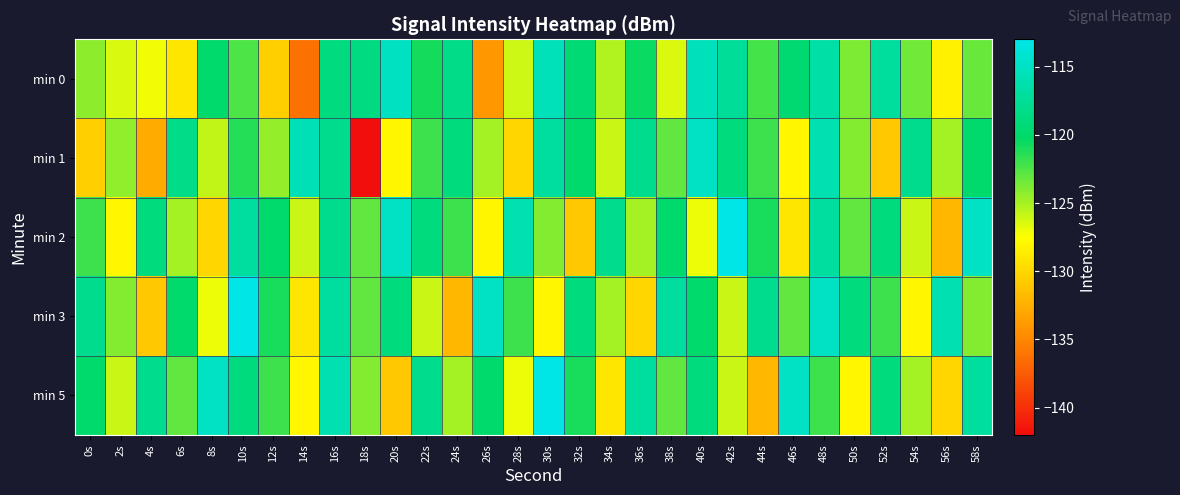

Which label corresponds to the smallest value in the chart?

18s